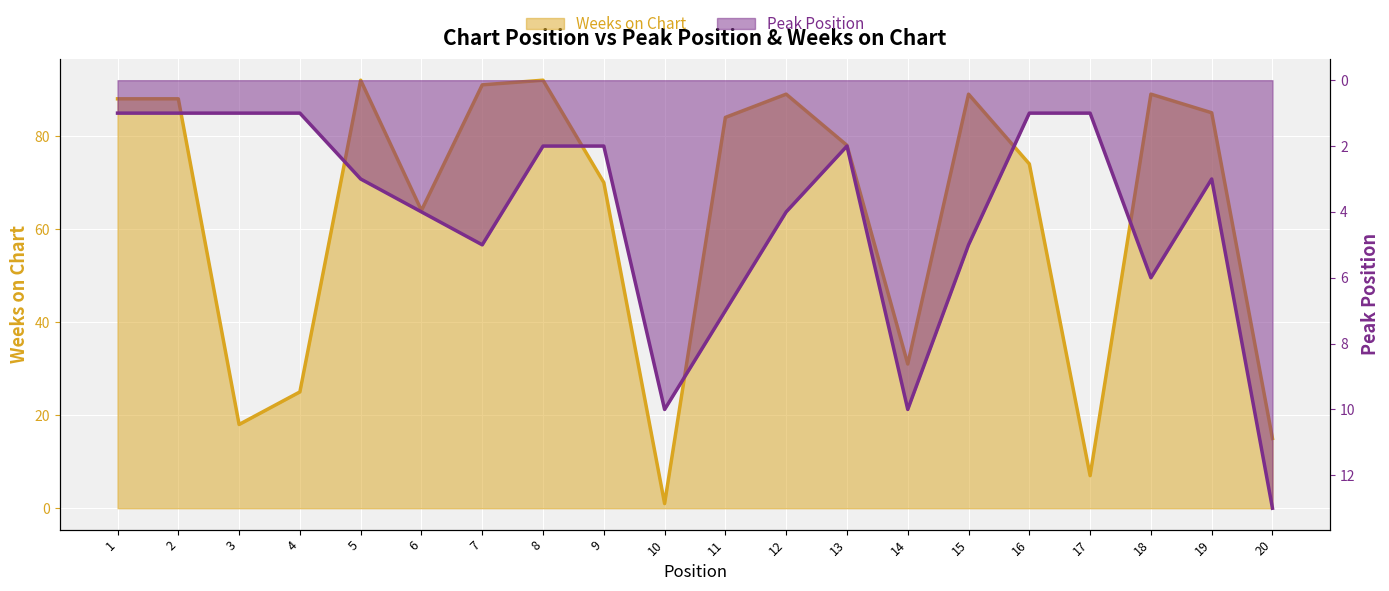

Is the value of Weeks on Chart at 15 greater than the value of Peak Position at 15?

Yes